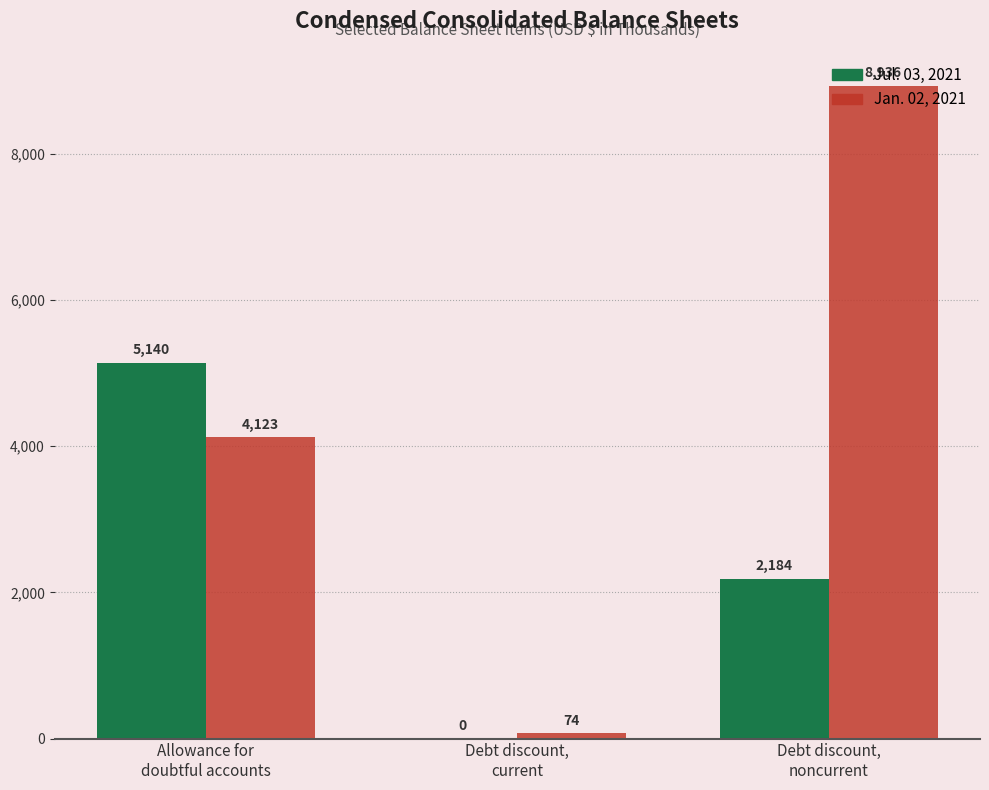

Which series changed the most between Allowance for
doubtful accounts and Debt discount,
current?

Jul. 03, 2021